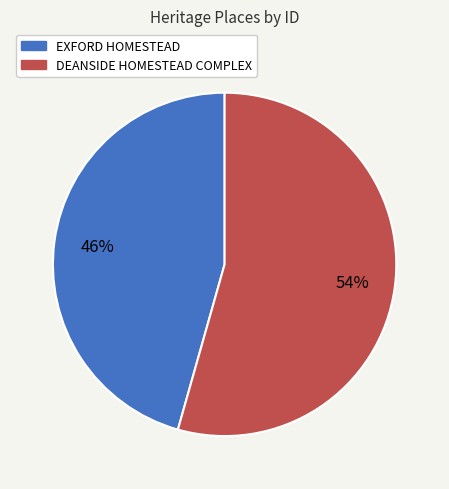

To the nearest percent, what portion does EXFORD HOMESTEAD represent?

46%